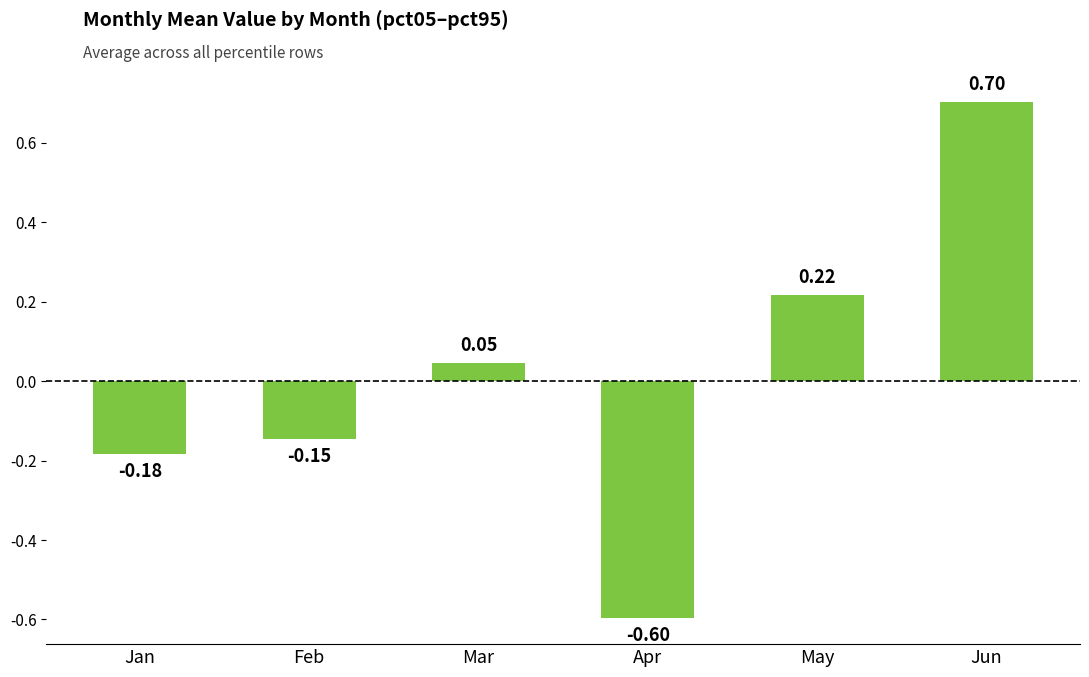

Rank the categories by value from highest to lowest.

Jun, May, Mar, Feb, Jan, Apr